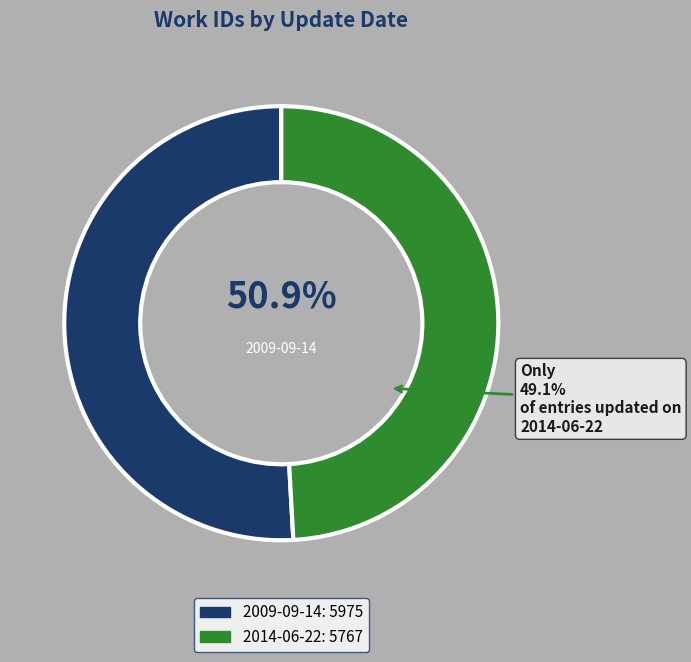

True or false: 2009-09-14 accounts for 51% of the total.

True